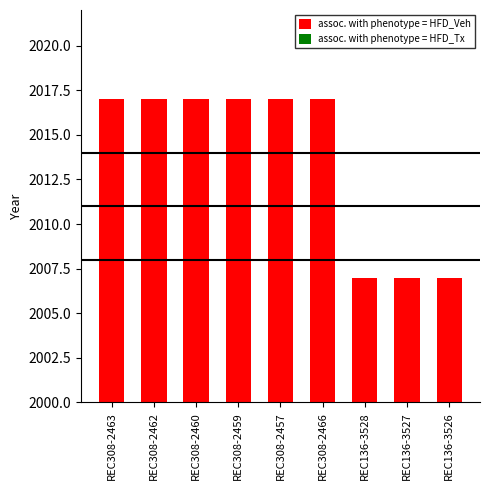

Which has a higher value, REC308-2457 or REC136-3527?

REC308-2457